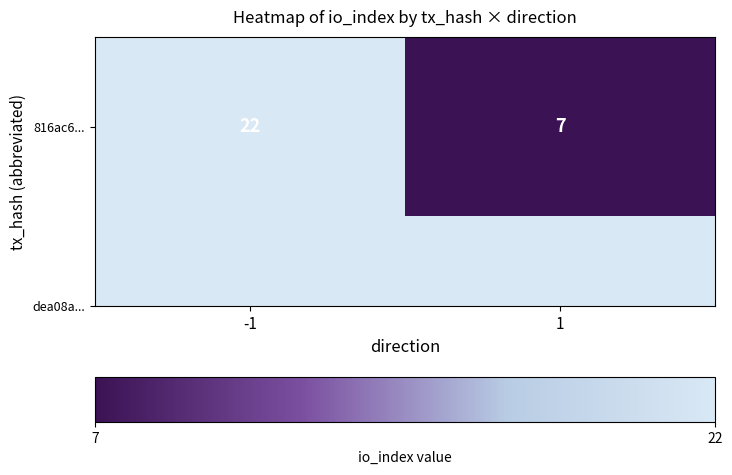

The value at 1 is 11. True or false?

False